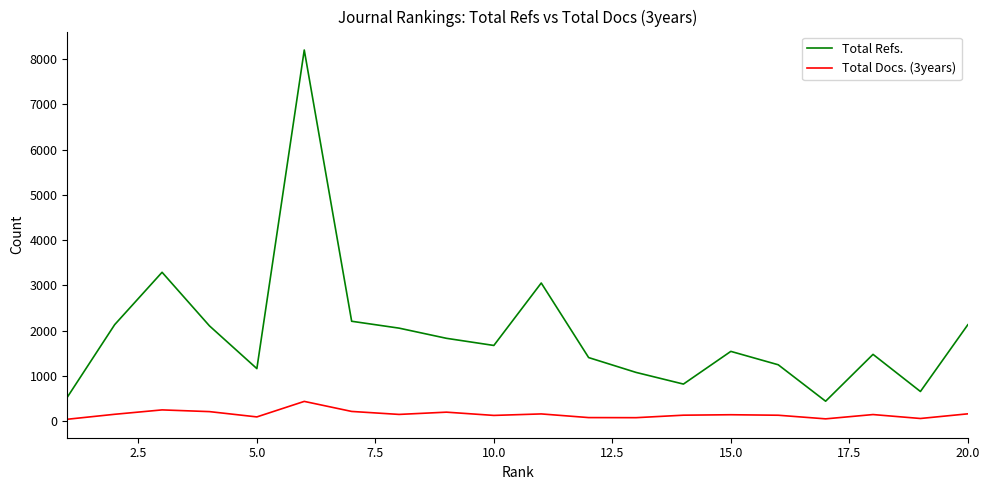

Which series has the largest total across all categories?

Total Refs.